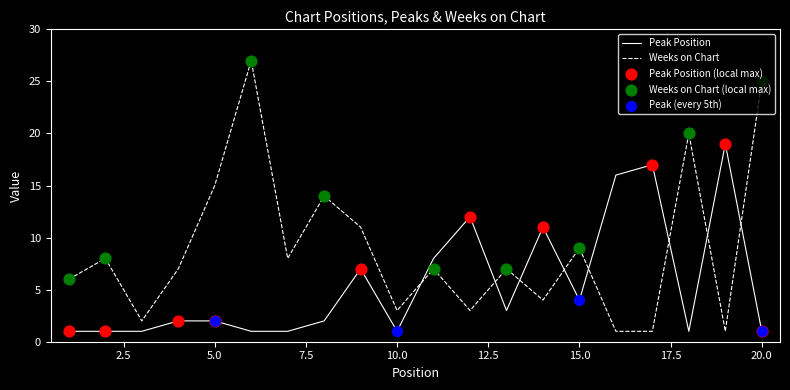

Which series has the largest total across all categories?

Weeks on Chart